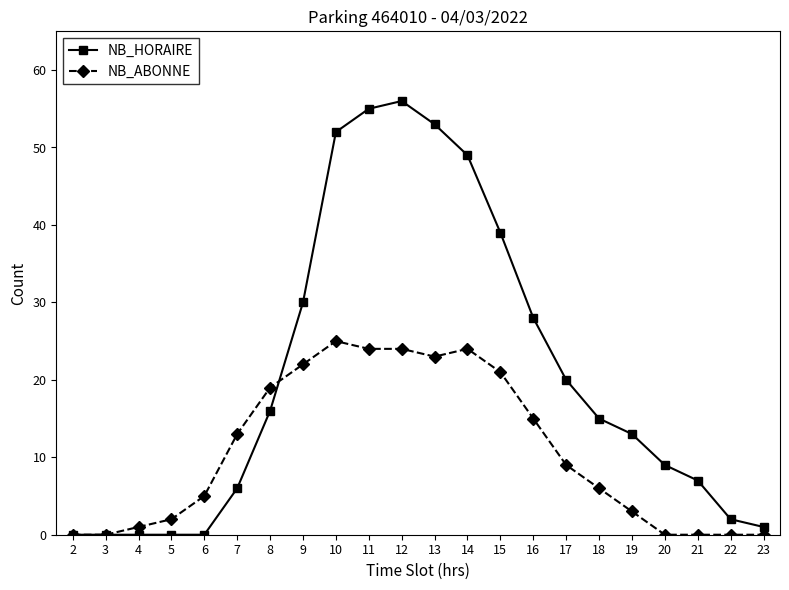

Is the value of NB_ABONNE at 5 greater than the value of NB_HORAIRE at 9?

No